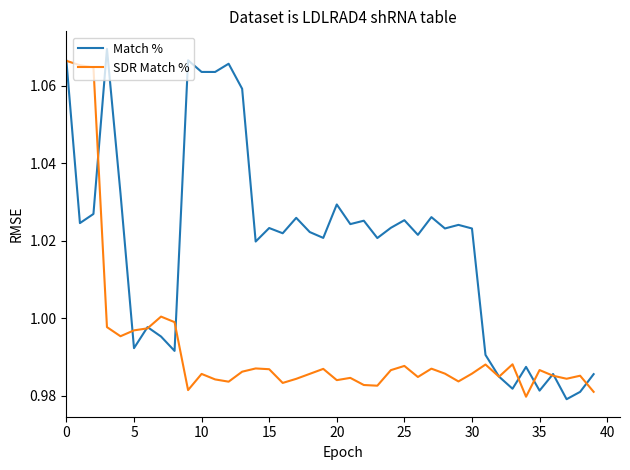

List the series in order of their overall mean, highest first.

Match %, SDR Match %